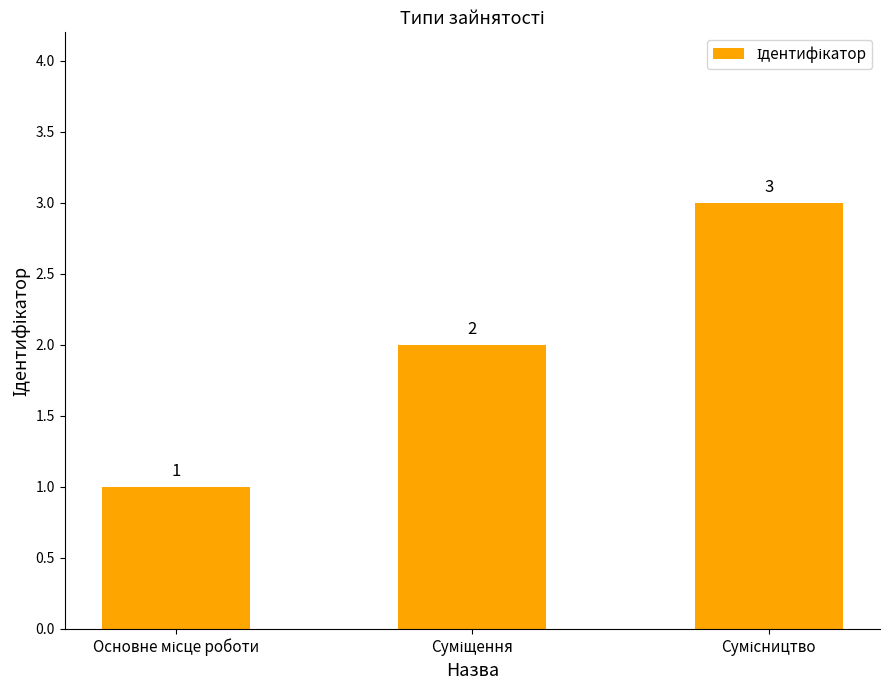

Reading left to right, list all the values displayed in this chart.

1	2	3